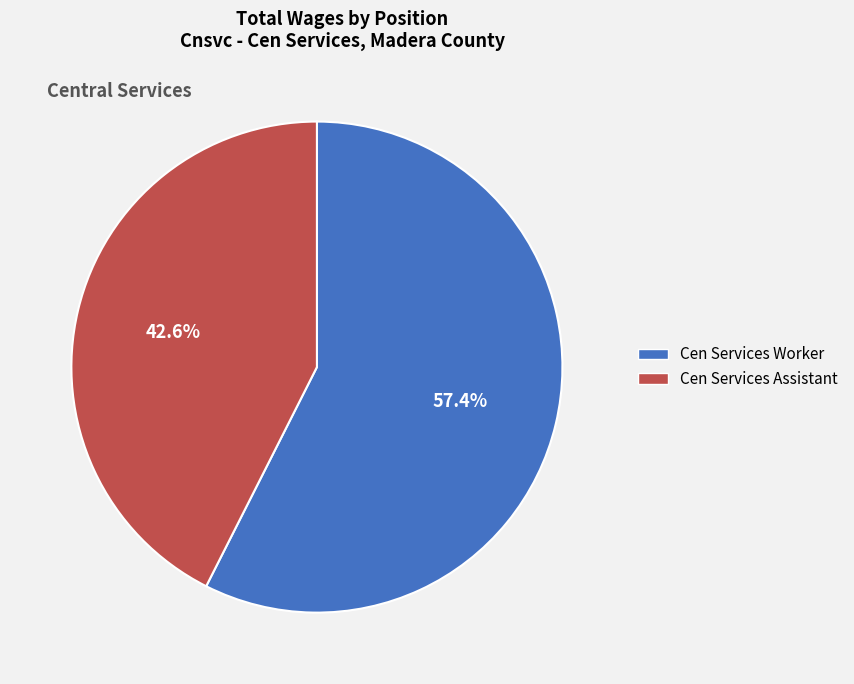

To the nearest percent, what is the combined percentage of Cen Services Assistant and Cen Services Worker?

100%